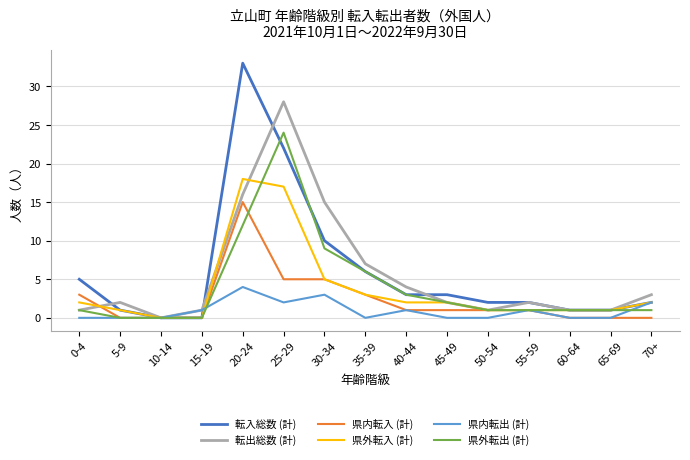

Between 40-44 and 65-69, which series saw the biggest shift?

転出総数 (計)